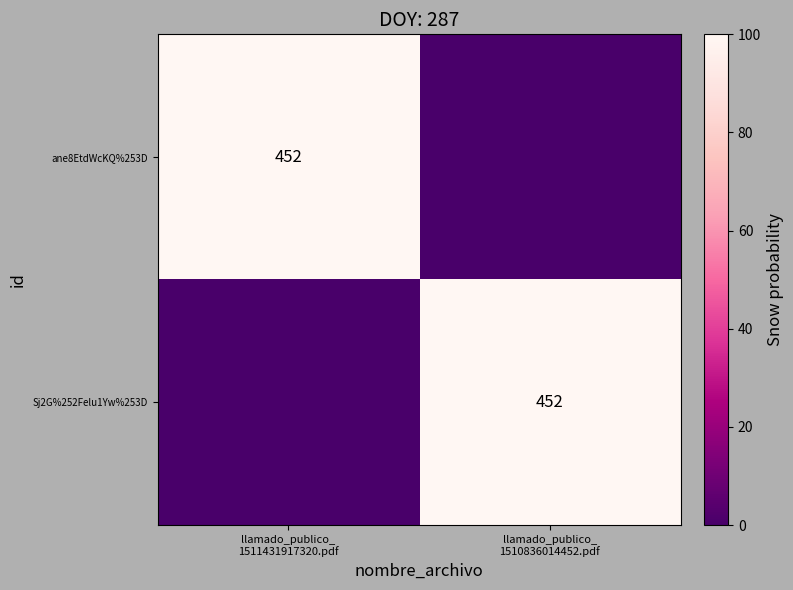

What is the difference between the Sj2G%252Felu1Yw%253D values at llamado_publico_ 1510836014452.pdf and llamado_publico_ 1511431917320.pdf?

100